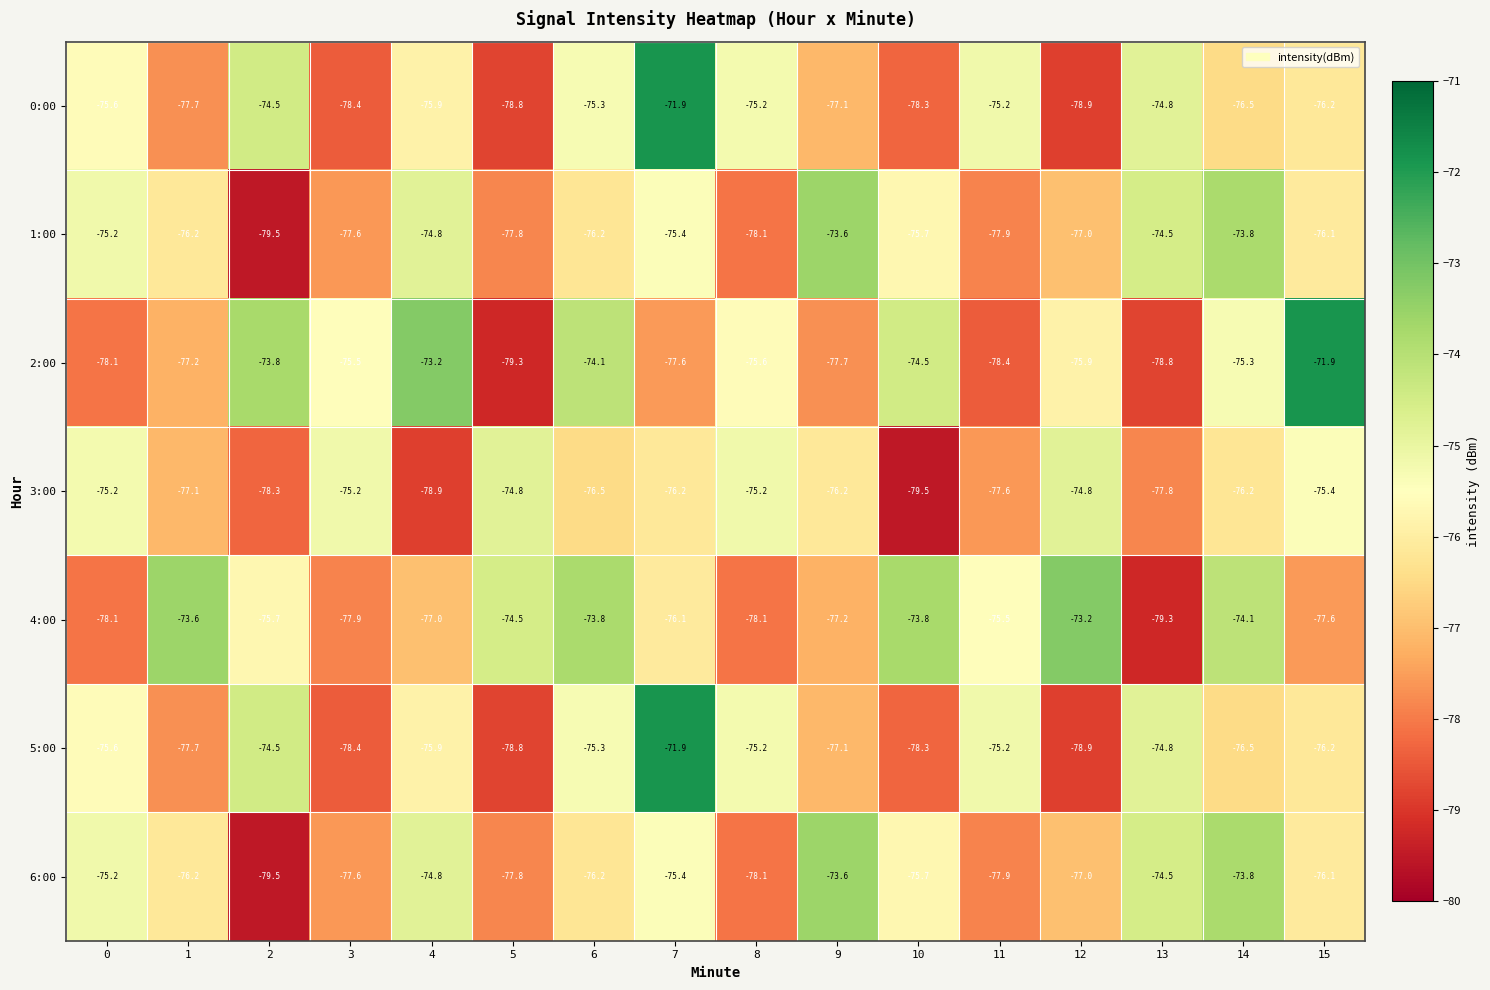

What is the highest value of the 2:00 series?

-71.9